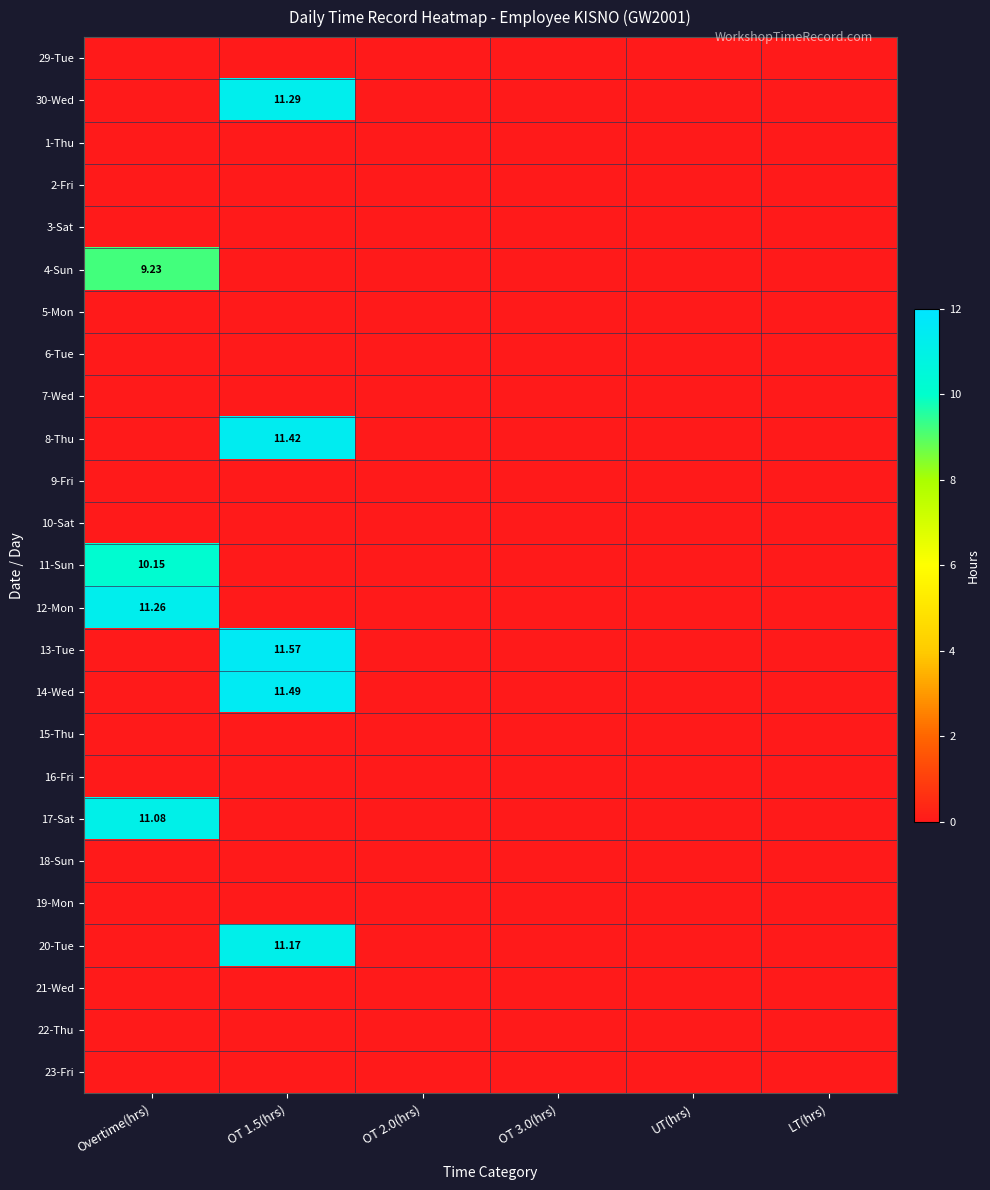

What is the maximum value shown in the chart?

11.6